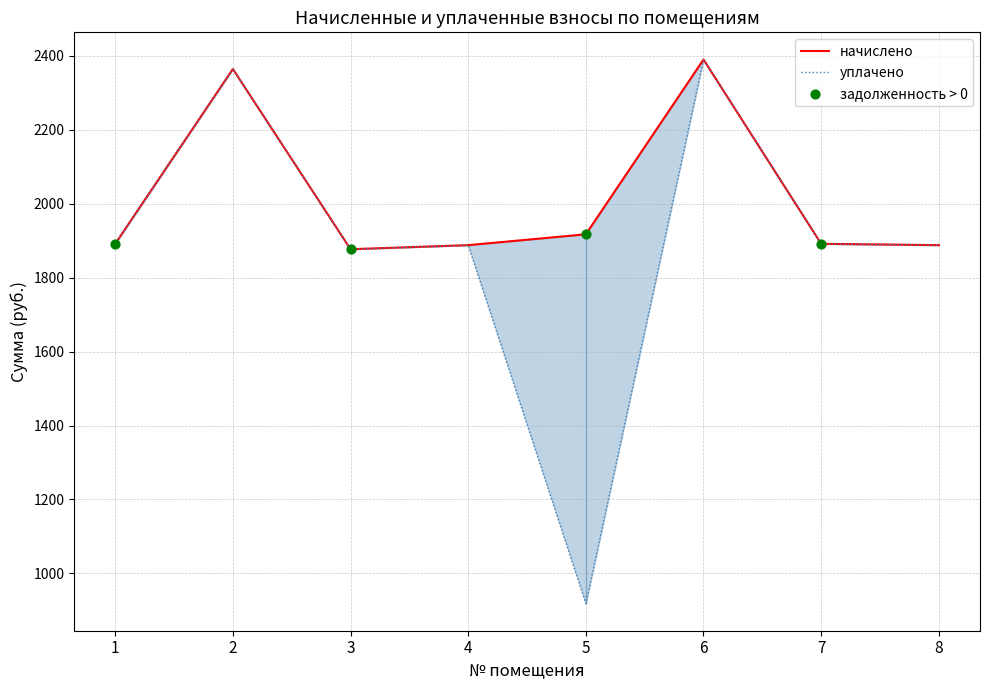

Which series reaches the maximum Y coordinate?

начислено